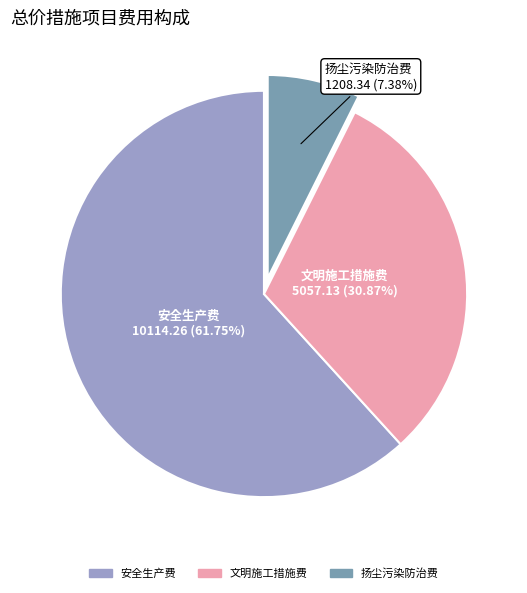

Which category accounts for the majority?

安全生产费